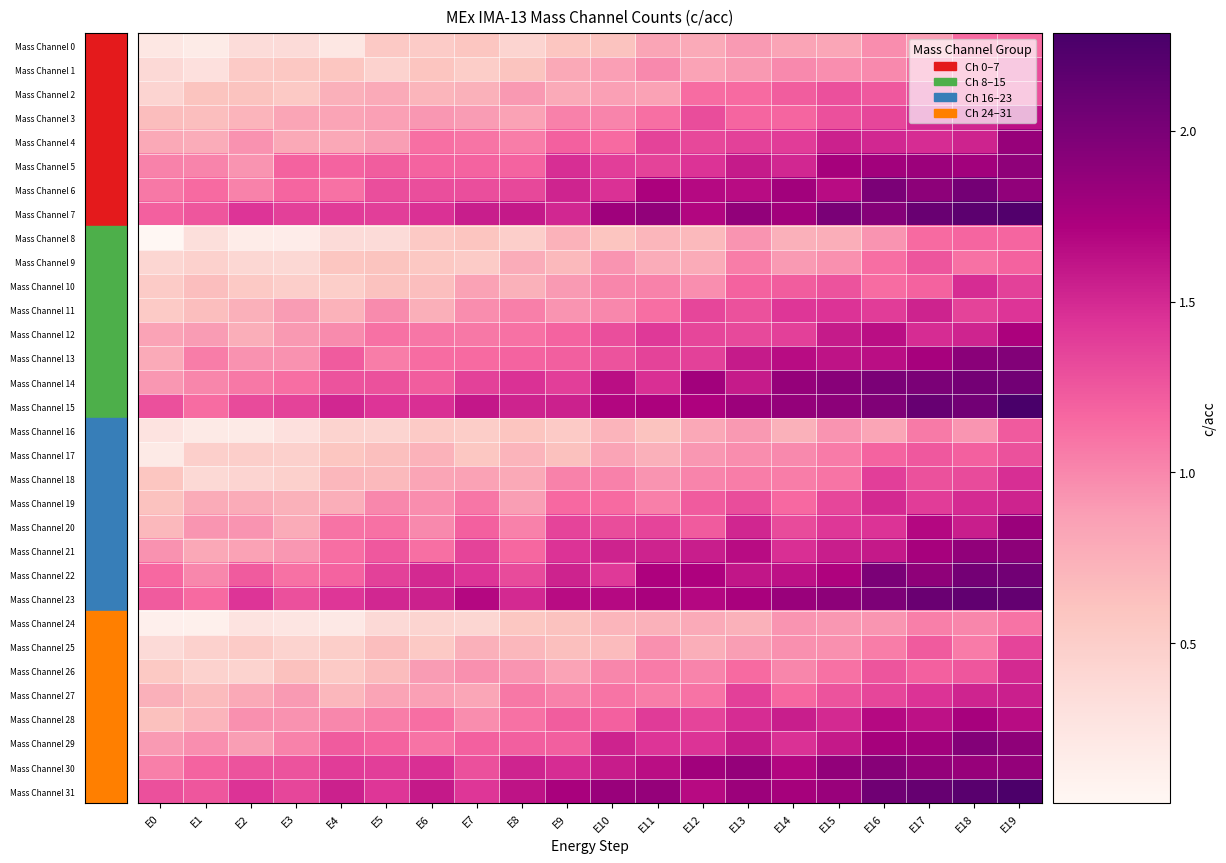

At which category does the chart reach its minimum across all series?

E0